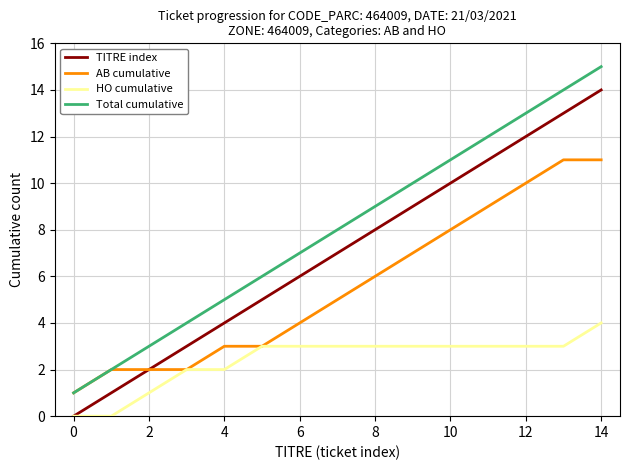

What is the maximum value shown in the chart?

15